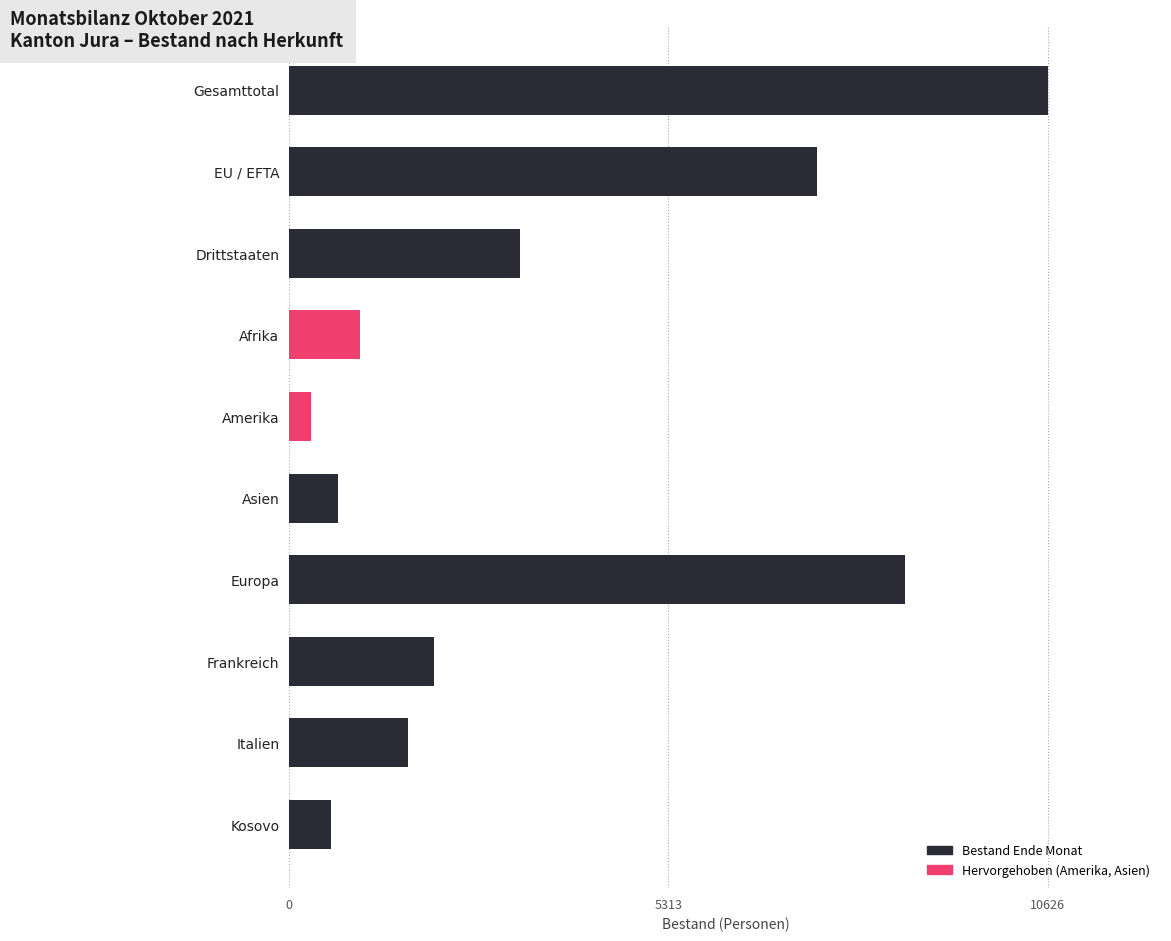

What is the change in value from Afrika to EU / EFTA?

+6407